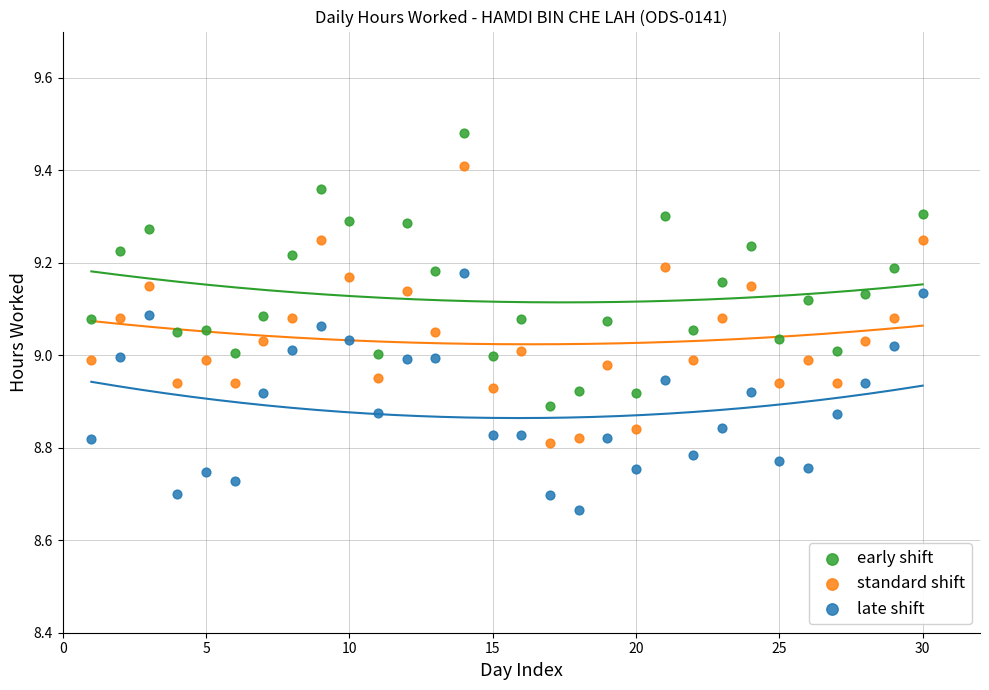

Which series contains the highest Y value?

early shift